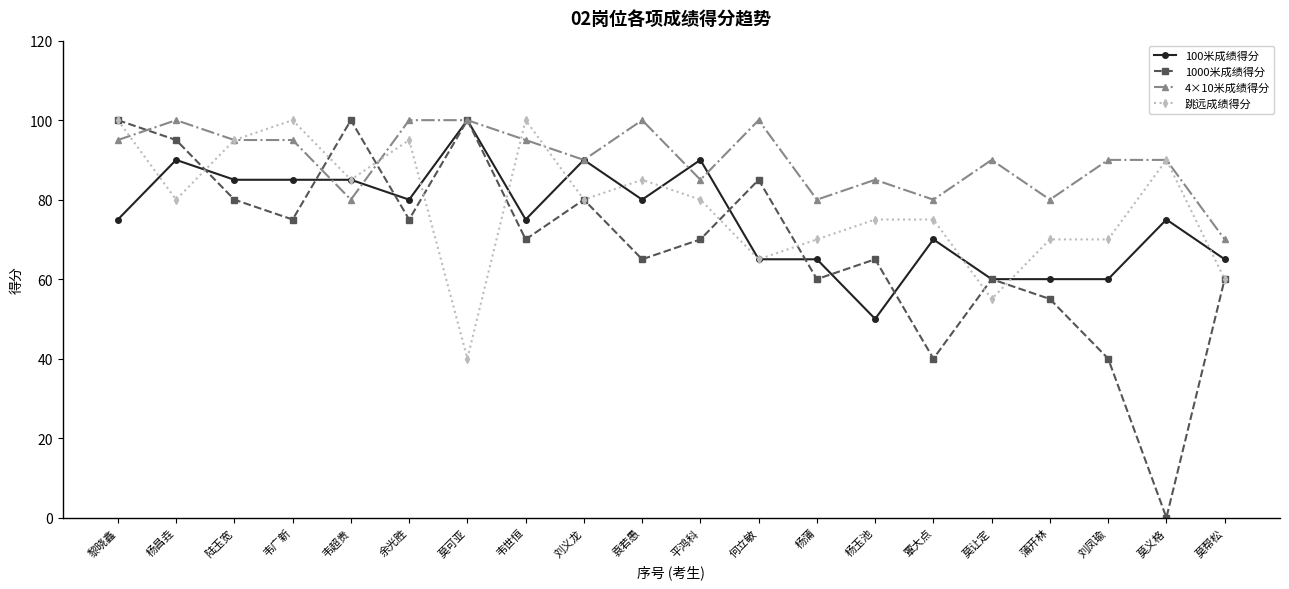

Rank the series by their average value, from lowest to highest.

1000米成绩得分, 100米成绩得分, 跳远成绩得分, 4×10米成绩得分